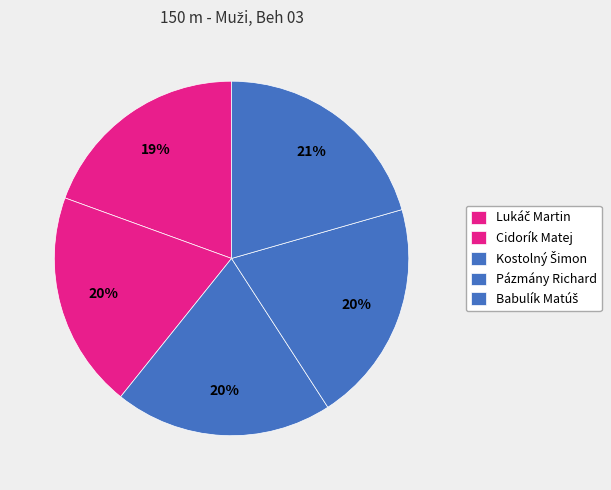

What portion of the pie excludes Pázmány Richard?

79.7%